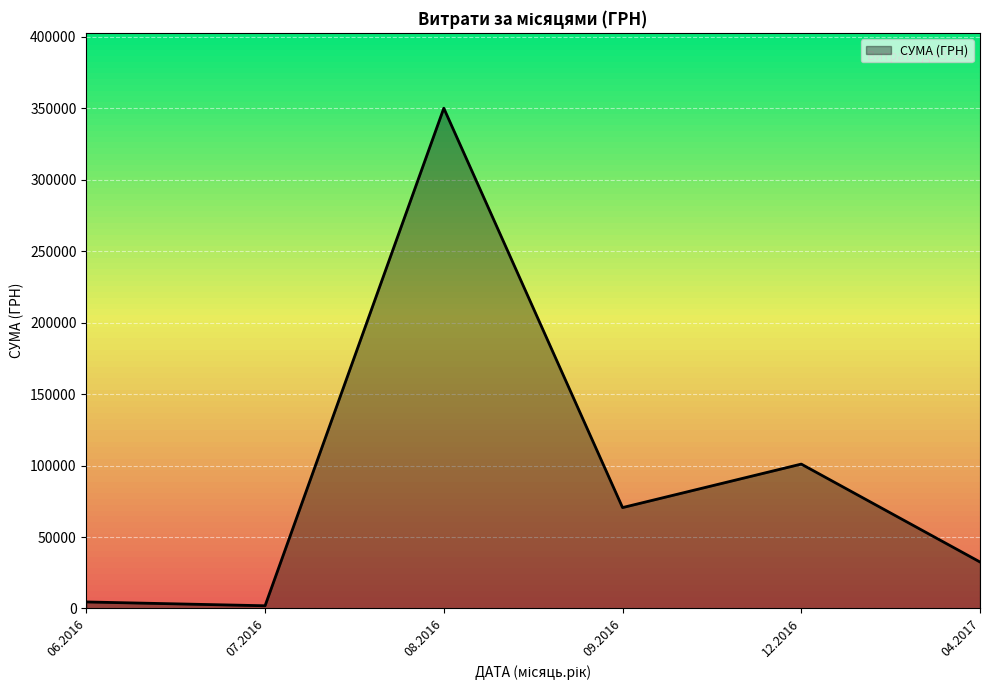

What is the average value?

93448.4